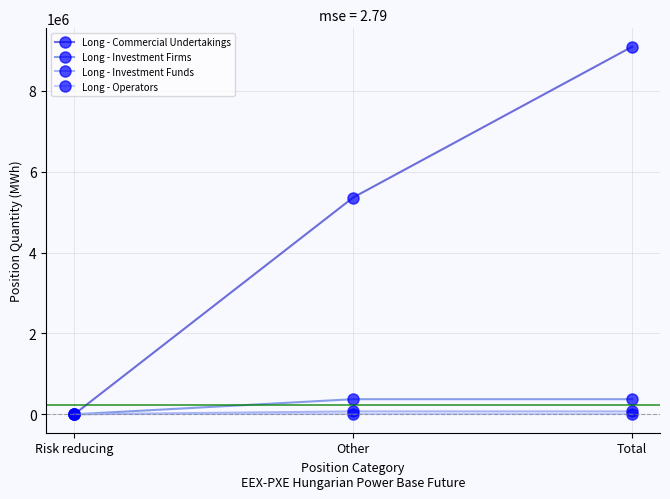

Between Risk reducing and Total, which series saw the biggest shift?

Long - Commercial Undertakings